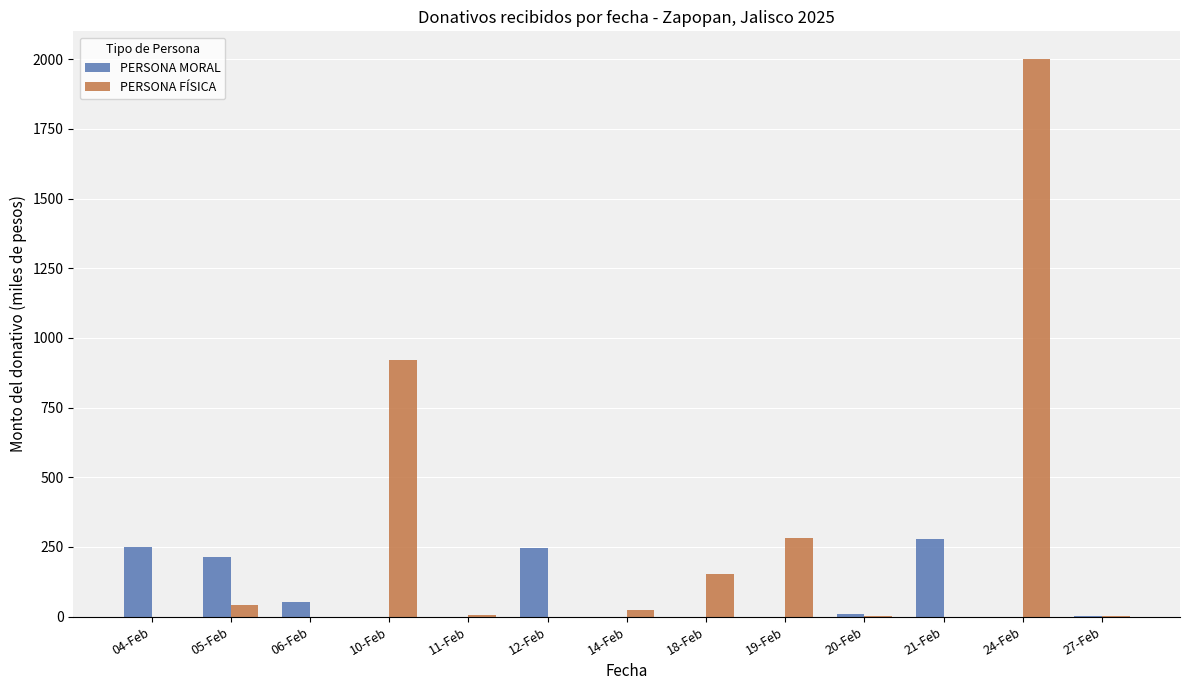

Where is PERSONA FÍSICA nearest to the value 1000?

10-Feb